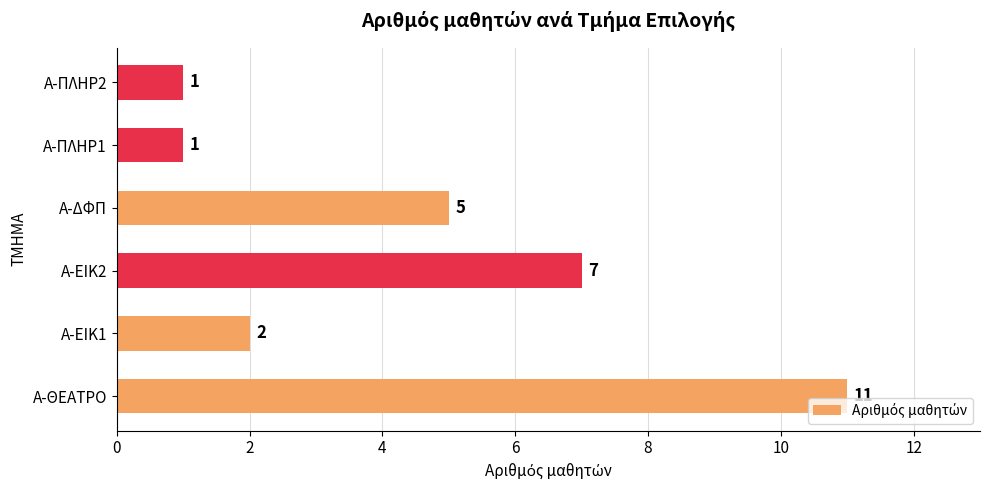

Does the chart contain any negative values?

No